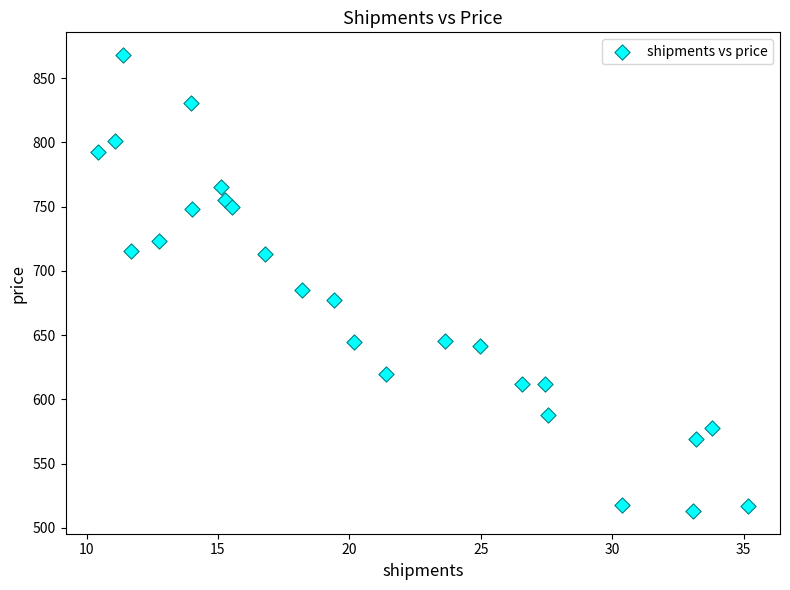

What Y value in the scatter plot is closest to 690?

685.2